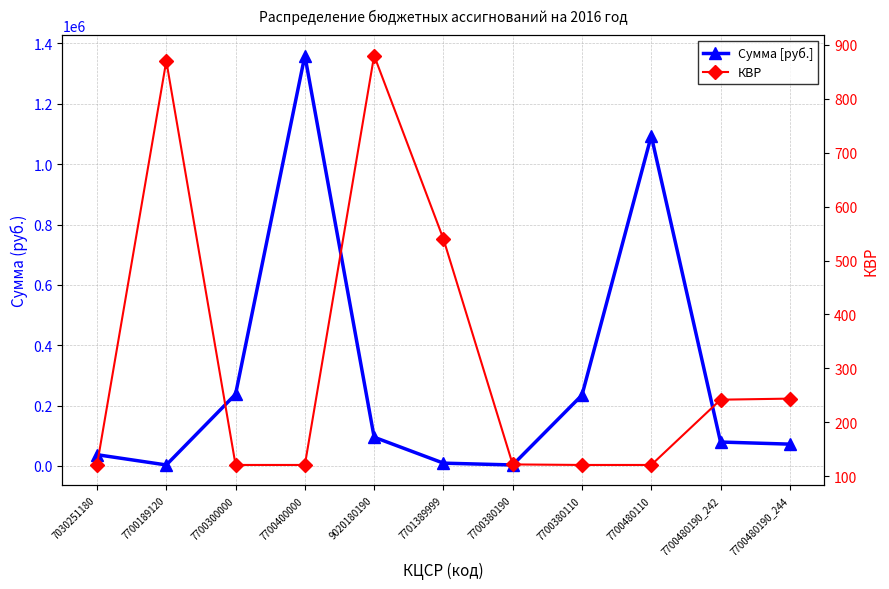

What is the label of the 5th point from the left?

9020180190